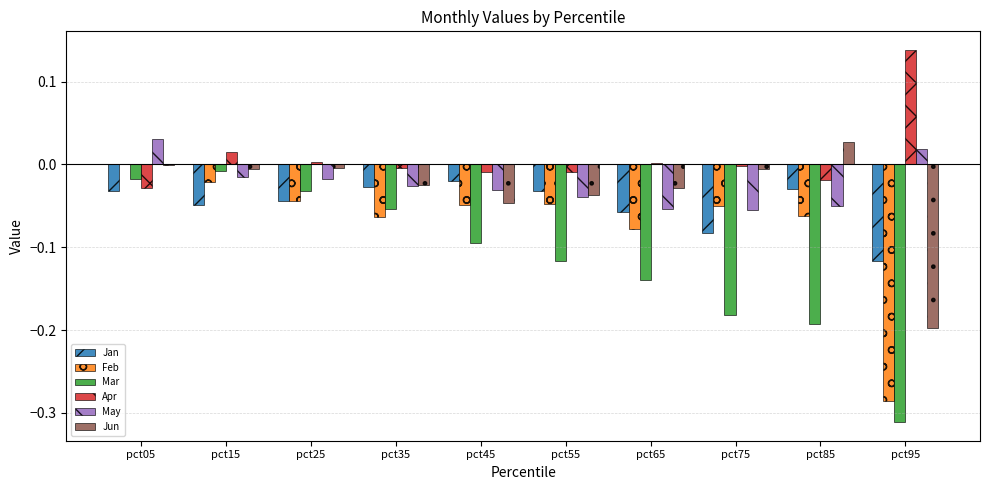

The Apr series shows -0.0 at pct45. True or false?

True